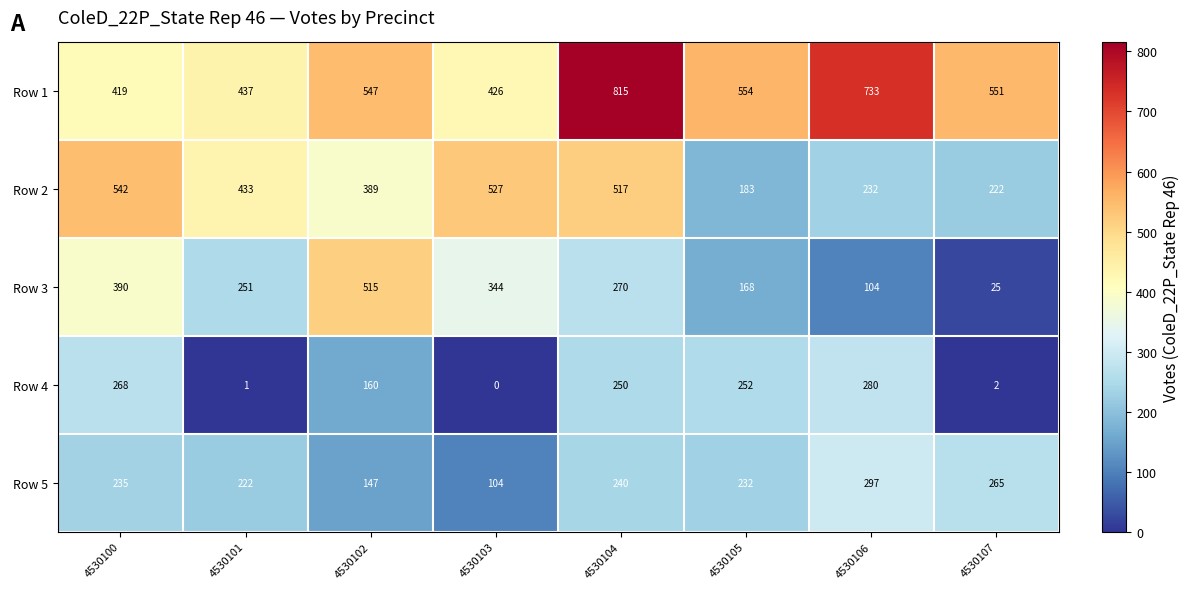

How many values in the Row 4 series are below 250?

4